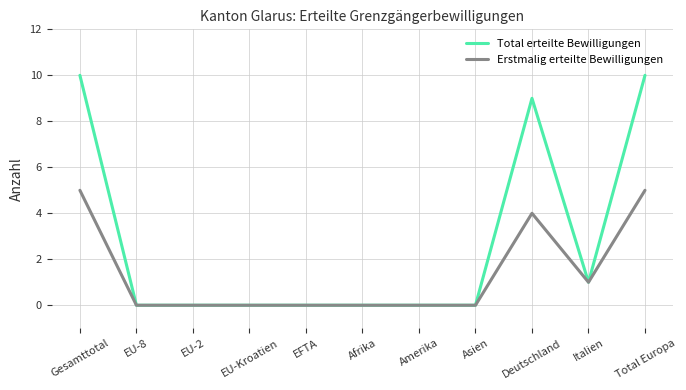

Count the number of data series in this chart.

2